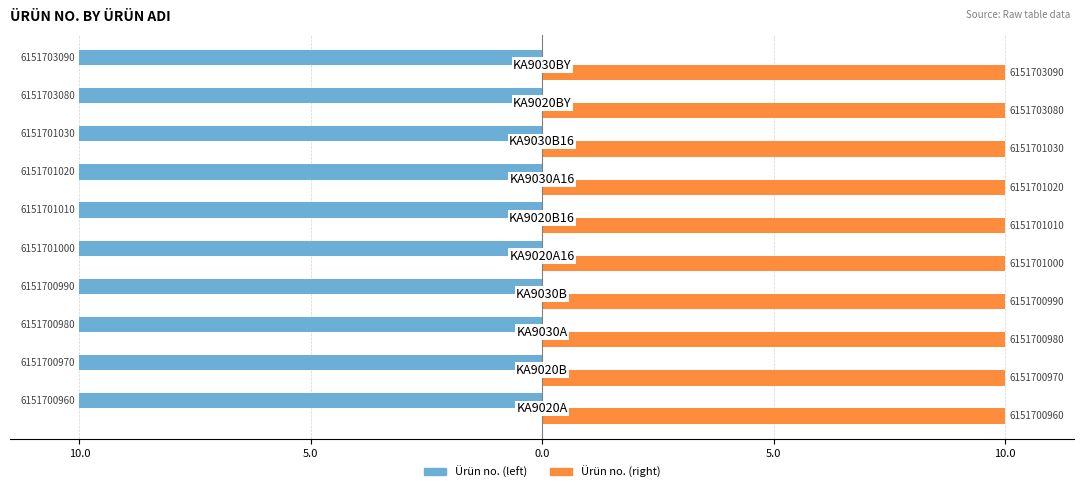

What are all the series names shown in the legend?

Ürün no. (left), Ürün no. (right)